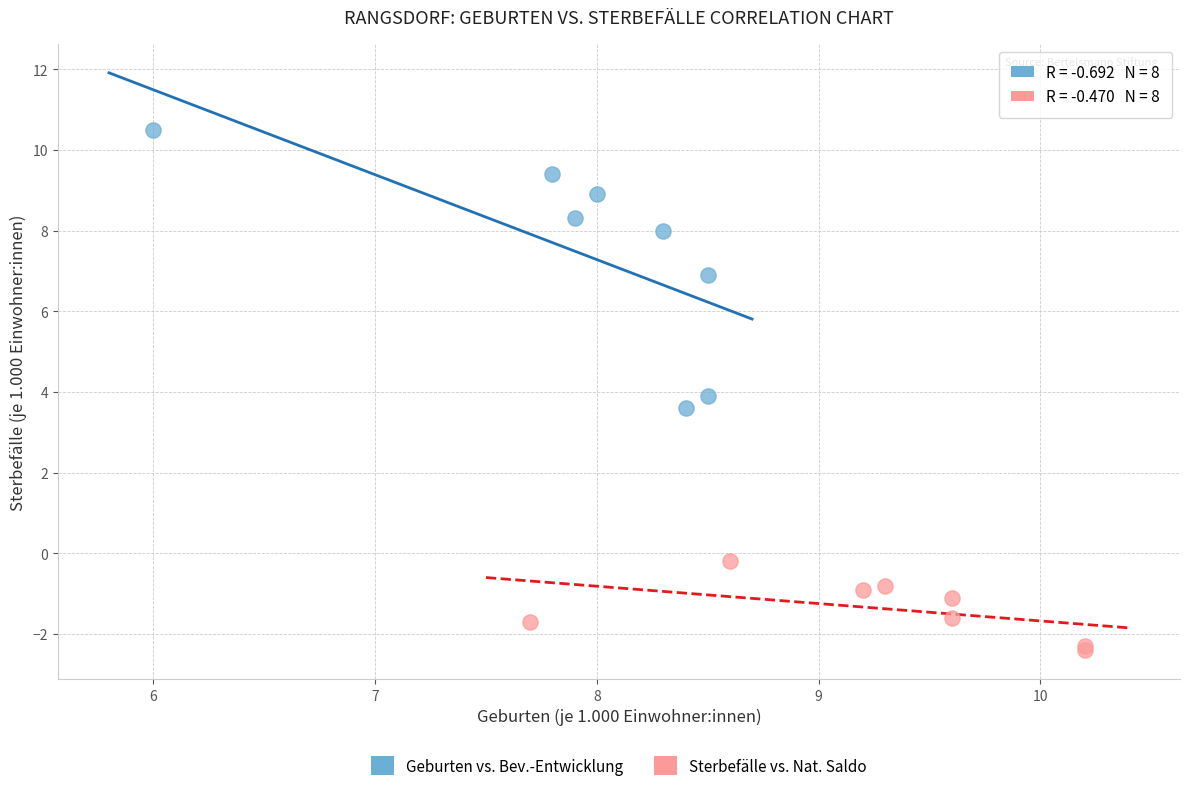

Which series contains the highest Y value?

Geburten vs. Bev.-Entwicklung